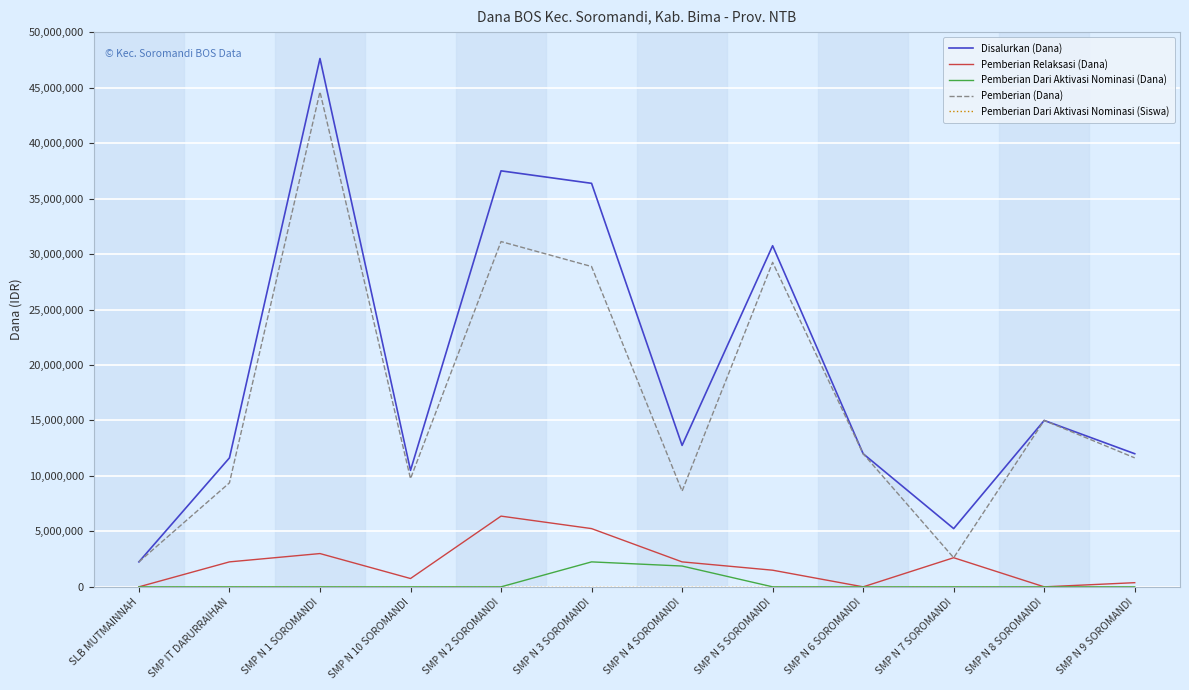

At which category is the sum across all series the highest?

SMP N 1 SOROMANDI